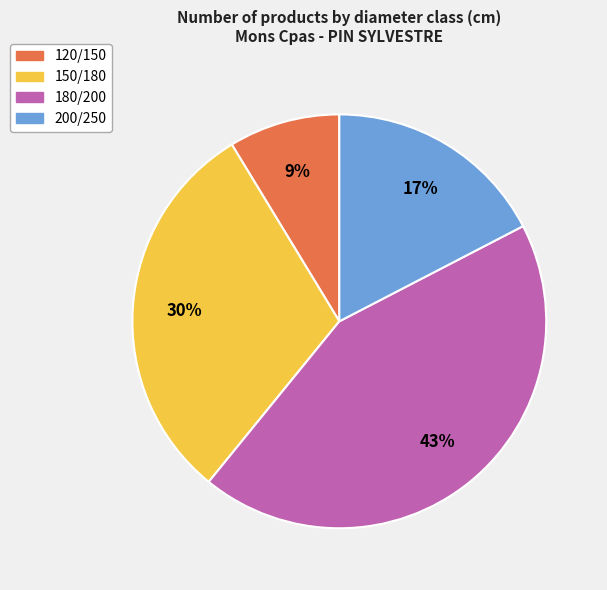

What is the smallest slice in the pie chart?

120/150